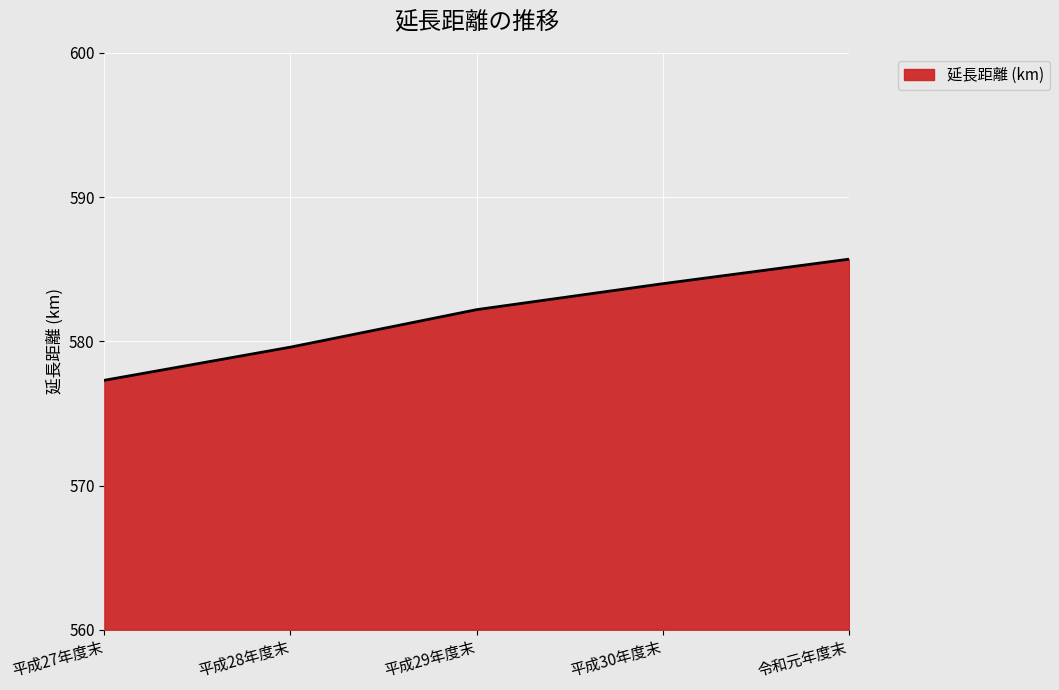

Where does the data first go above 582?

平成29年度末